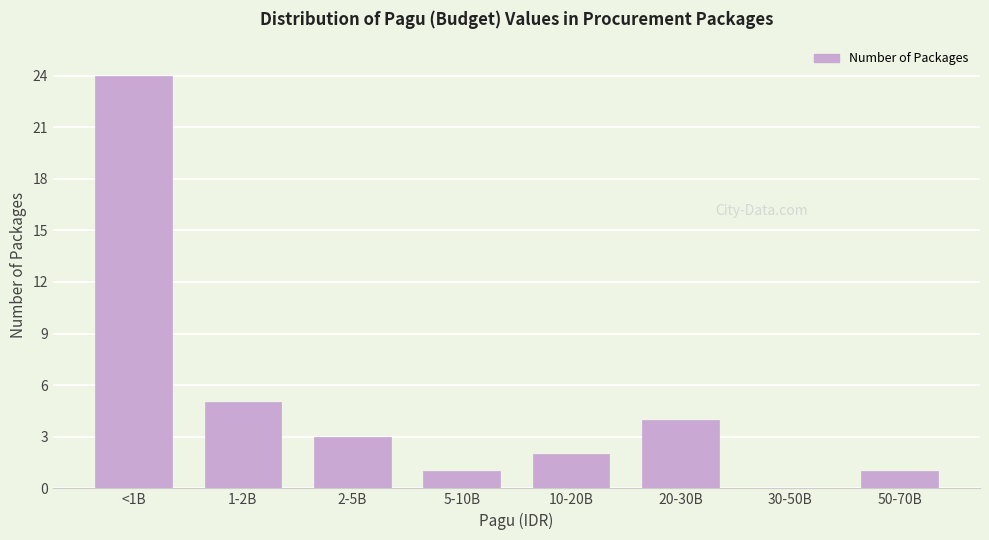

Reading left to right, what are all the values shown in this chart?

<1B=24	1-2B=5	2-5B=3	5-10B=1	10-20B=2	20-30B=4	30-50B=0	50-70B=1